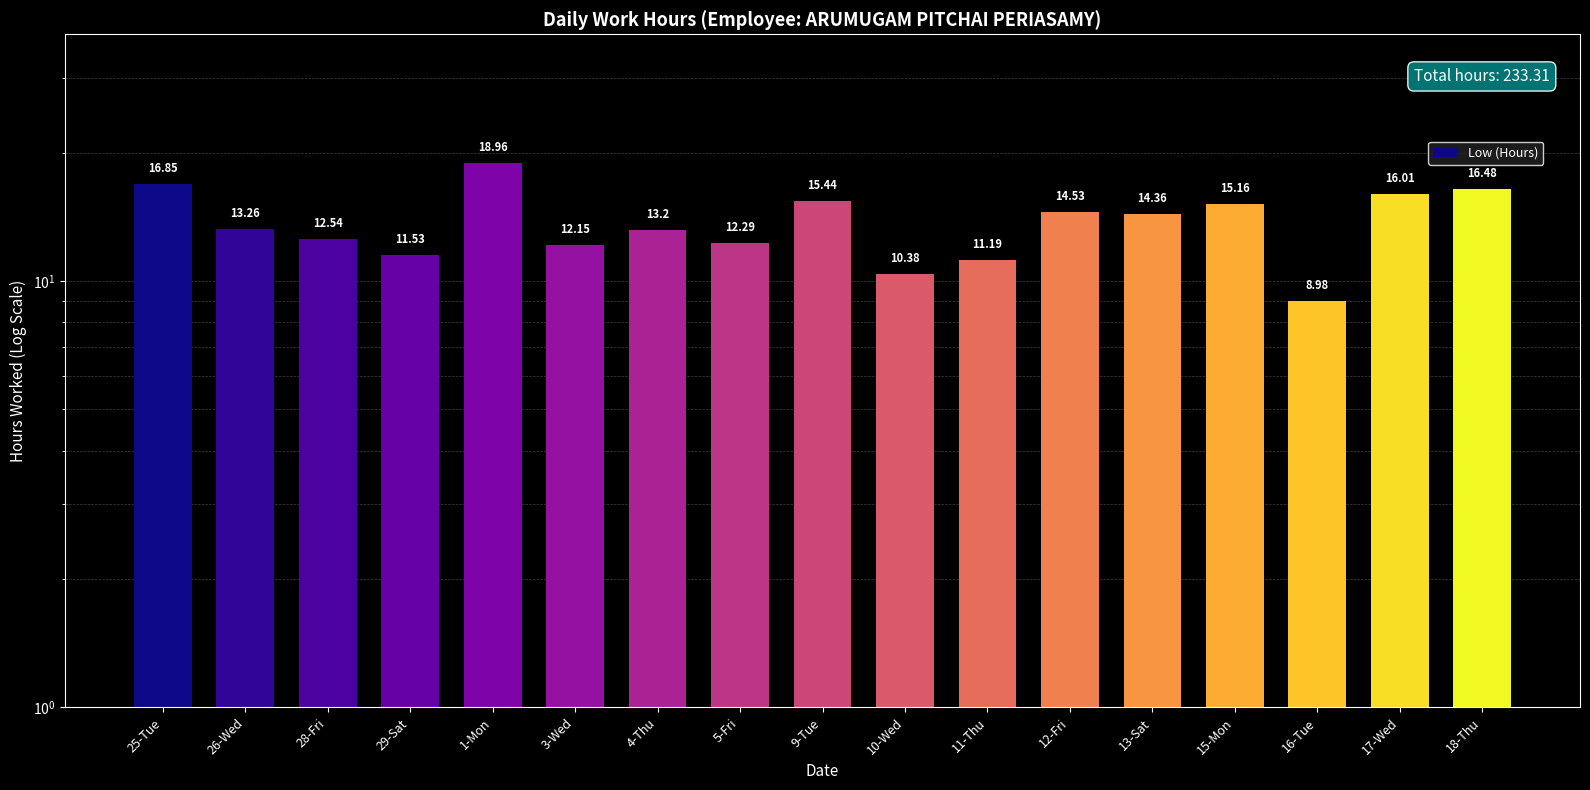

Which label corresponds to the smallest value in the chart?

16-Tue